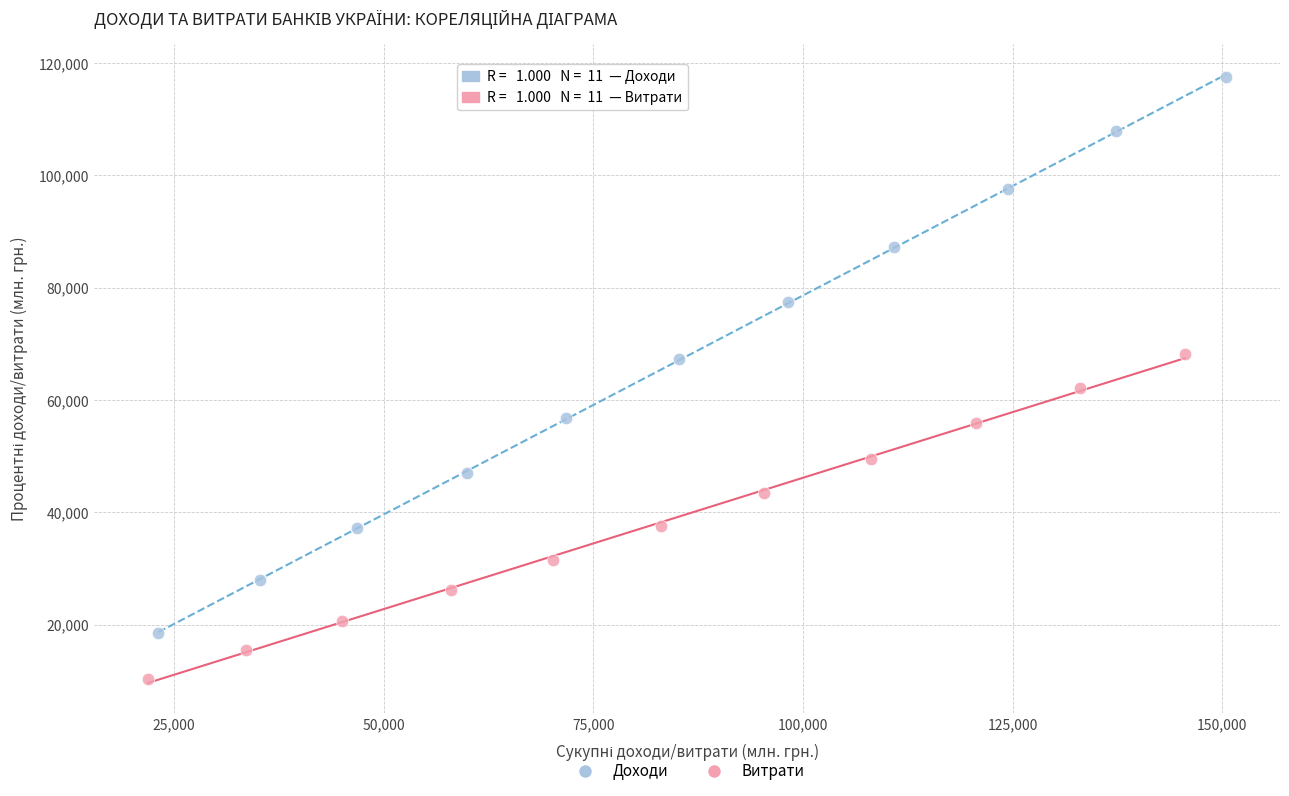

Which series contains the lowest Y value?

Витрати